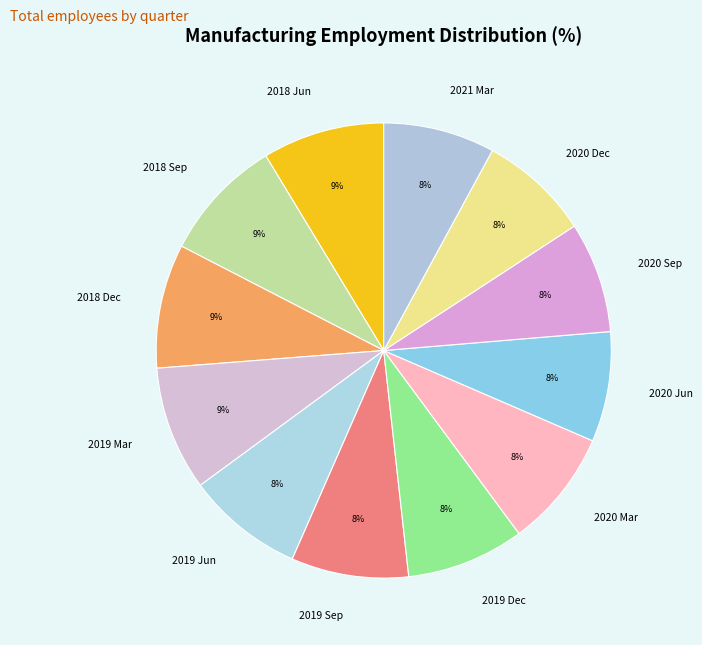

The 2018 Sep slice represents 9% of the pie. True or false?

True